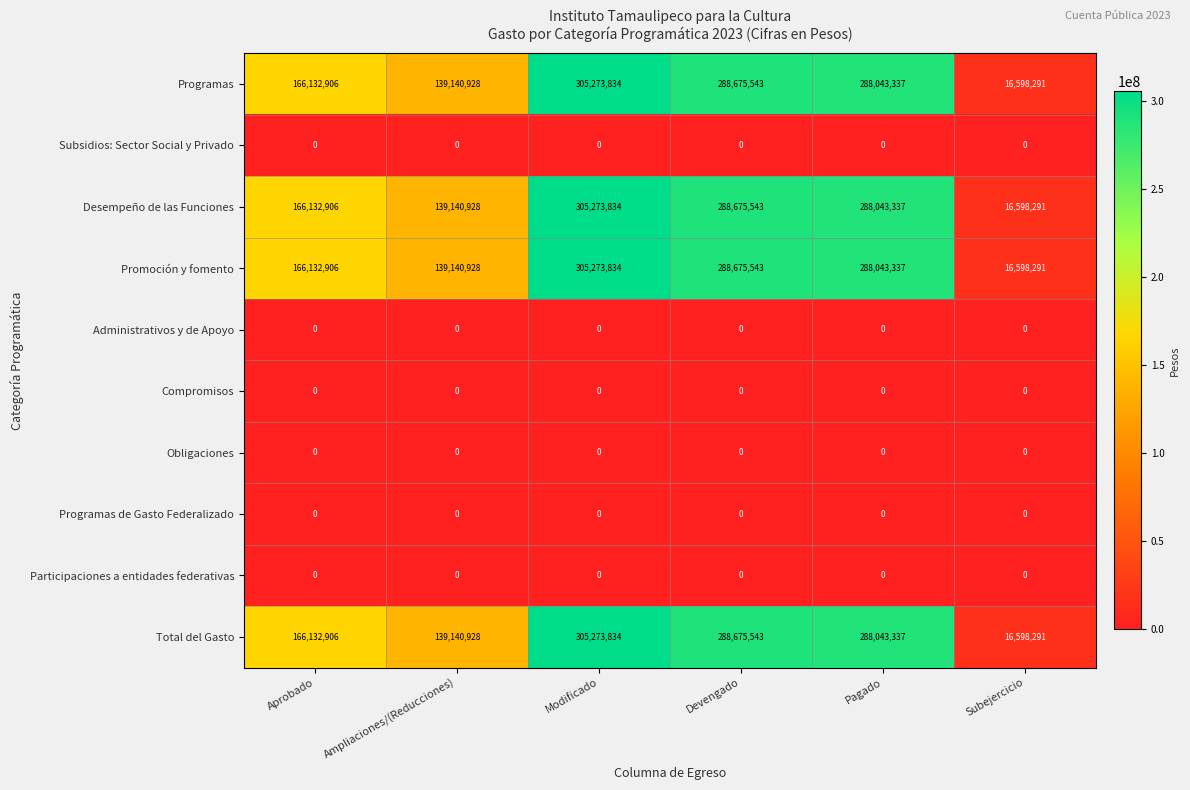

At how many categories does at least one series exceed 297126223?

1